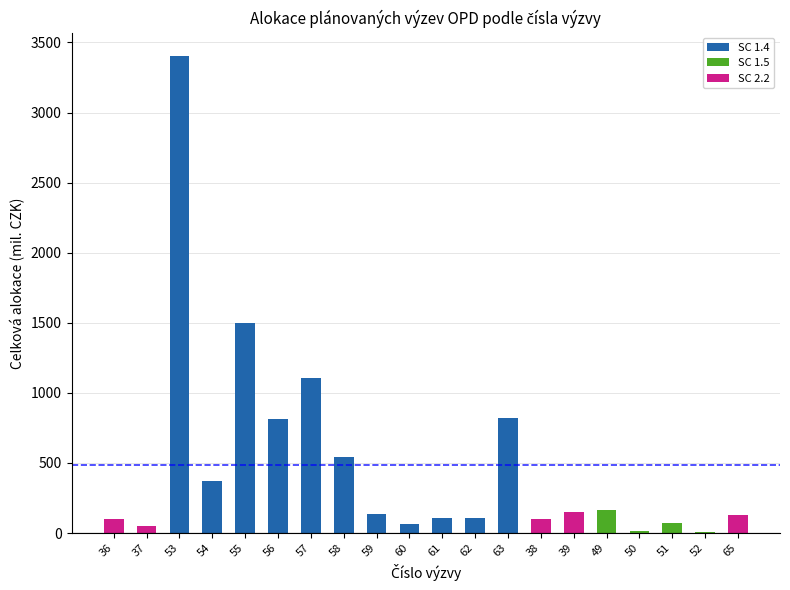

What is the difference between the second highest and minimum values in the SC 1.4 series?

1497